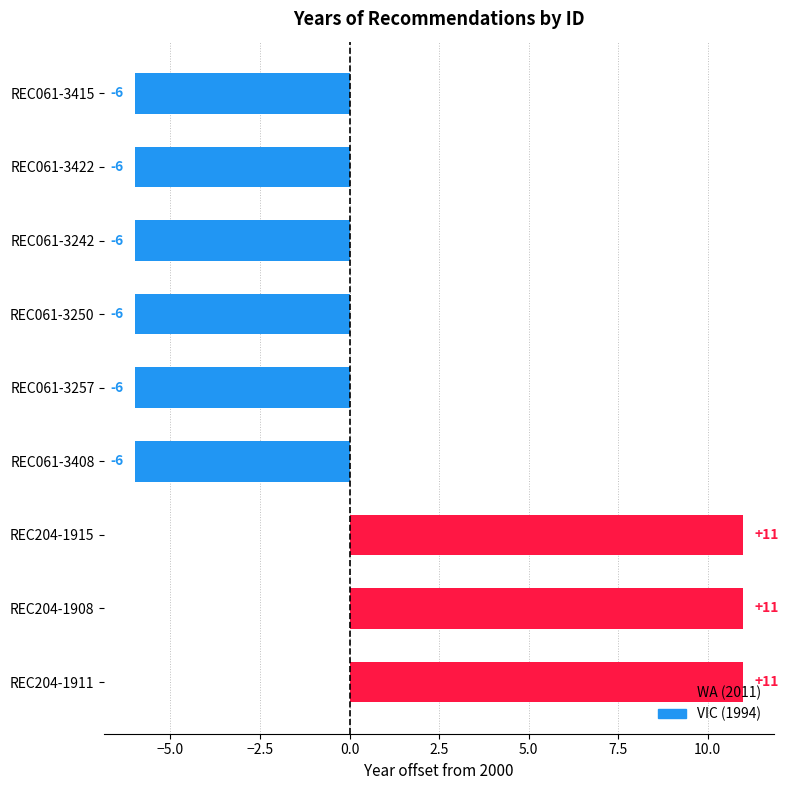

How many positive values are there?

3